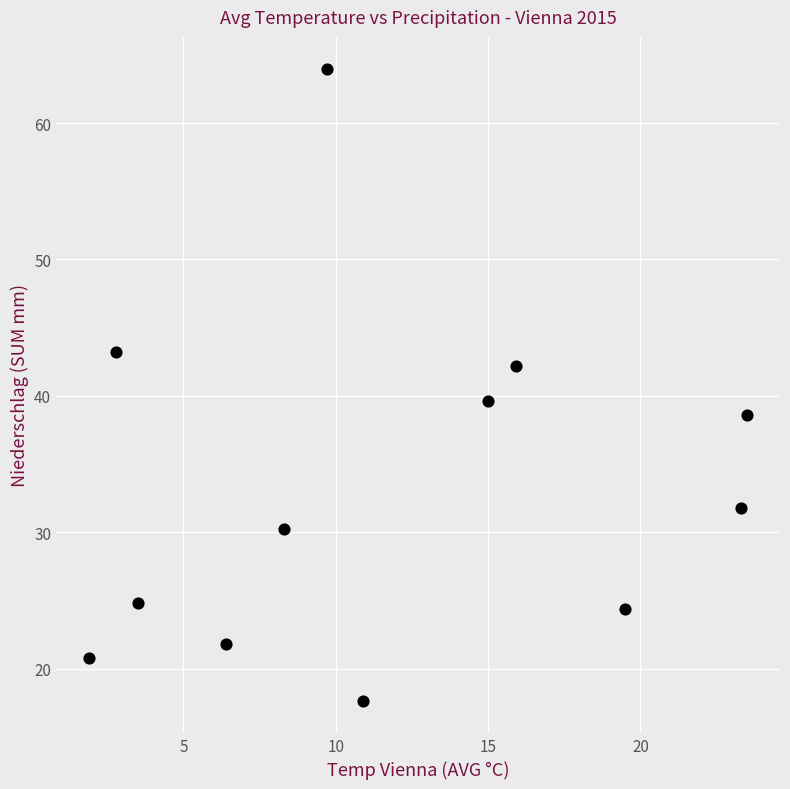

What is the range of Y values (max minus min)?

46.4